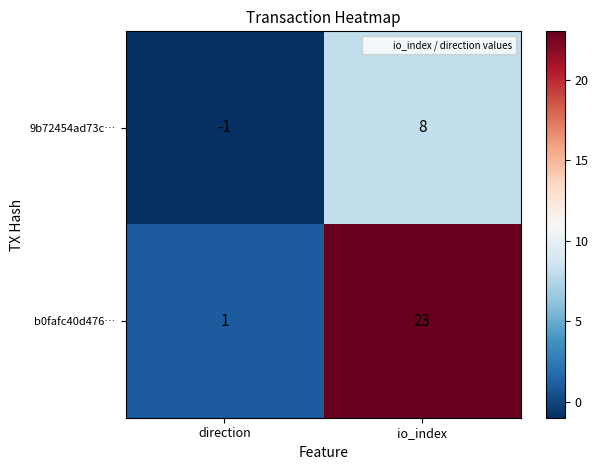

What is the difference between the highest and lowest values at io_index?

15